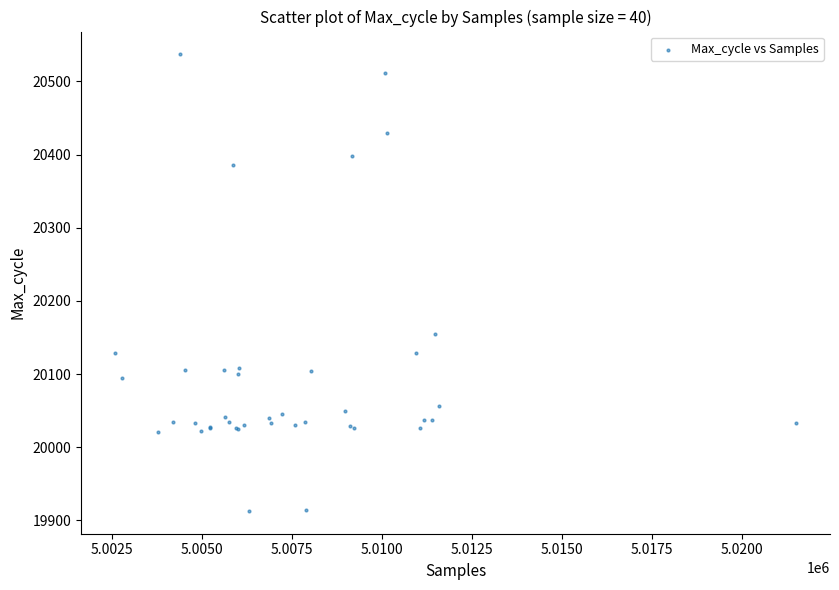

What Y value in the scatter plot is closest to 20225?

20155